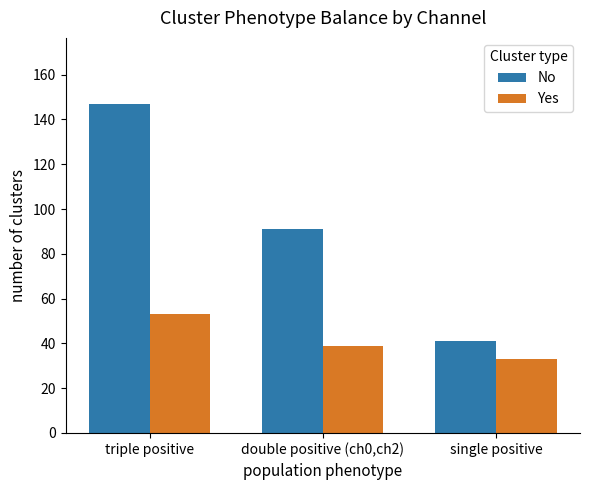

Between triple positive and single positive, which series saw the biggest shift?

No